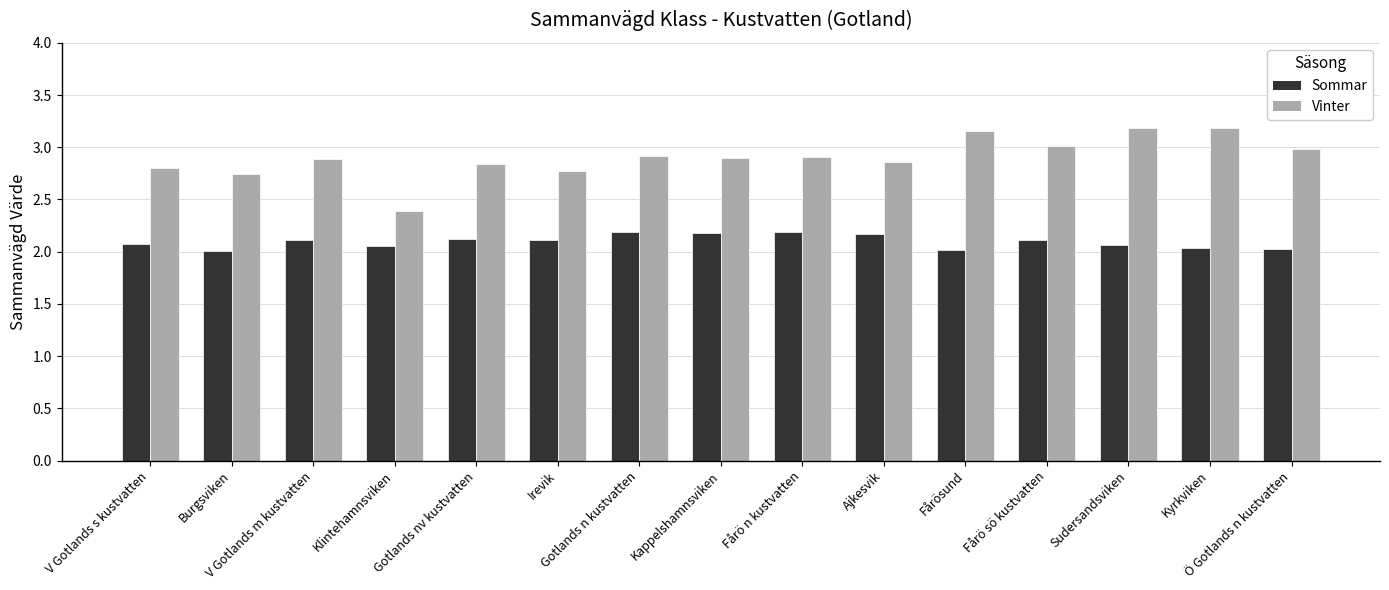

Is the value of Sommar at Kyrkviken greater than the value of Vinter at Ö Gotlands n kustvatten?

No